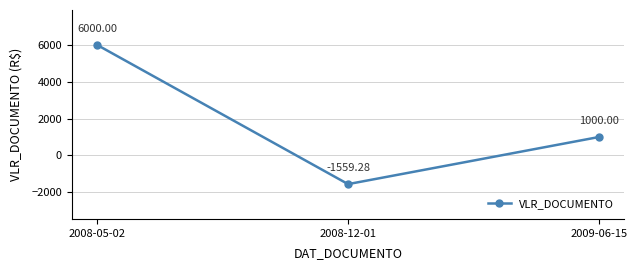

Reading left to right, extract all data points from this chart.

2008-05-02=6000.0	2008-12-01=-1559.3	2009-06-15=1000.0